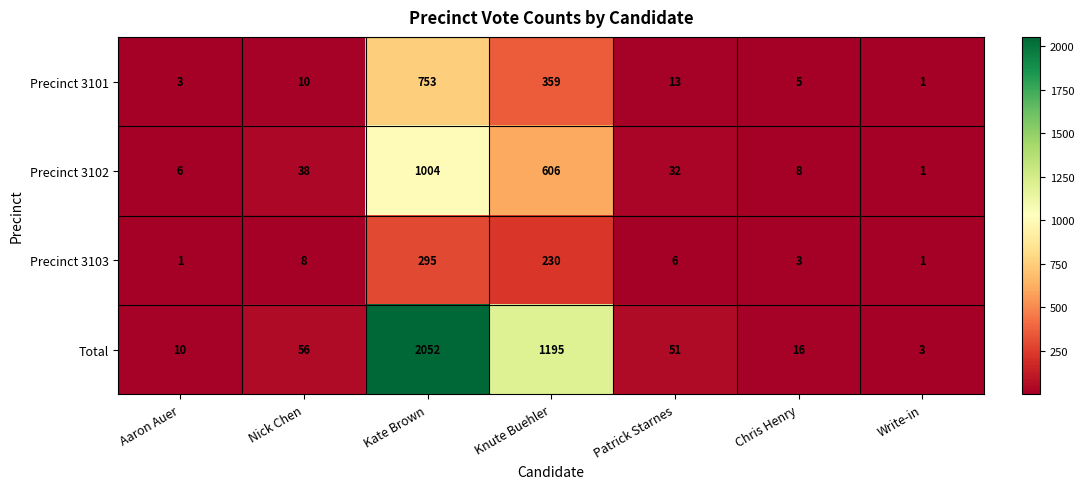

Count the number of categories in the chart.

7